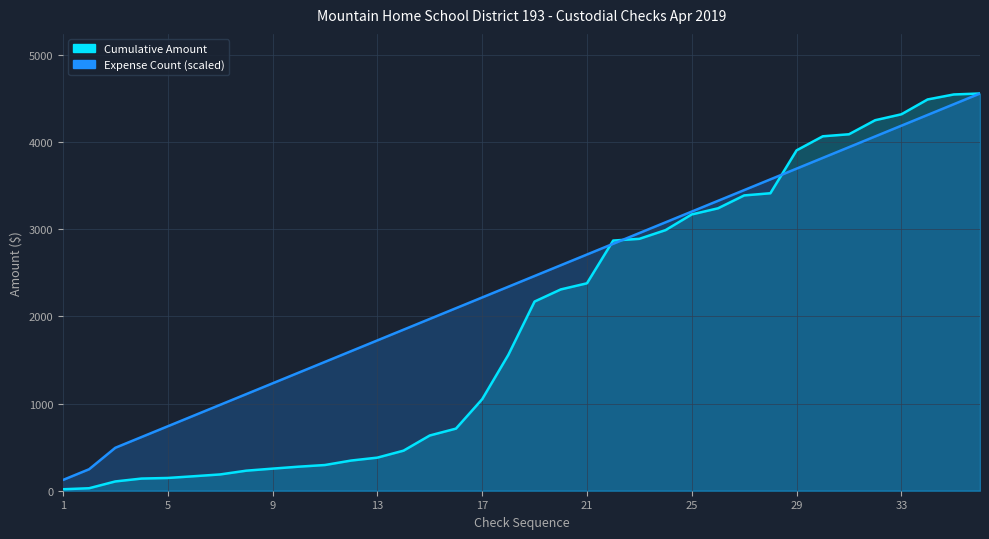

Rank the series at 6 from highest to lowest value.

Expense Count, Cumulative Amount